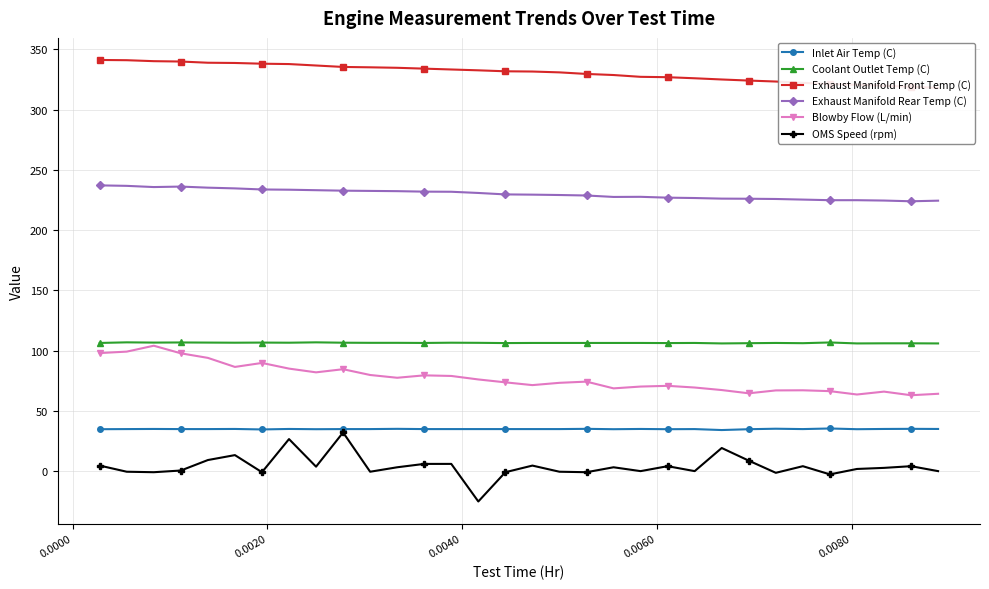

What is the highest value of the OMS Speed (rpm) series?

32.1